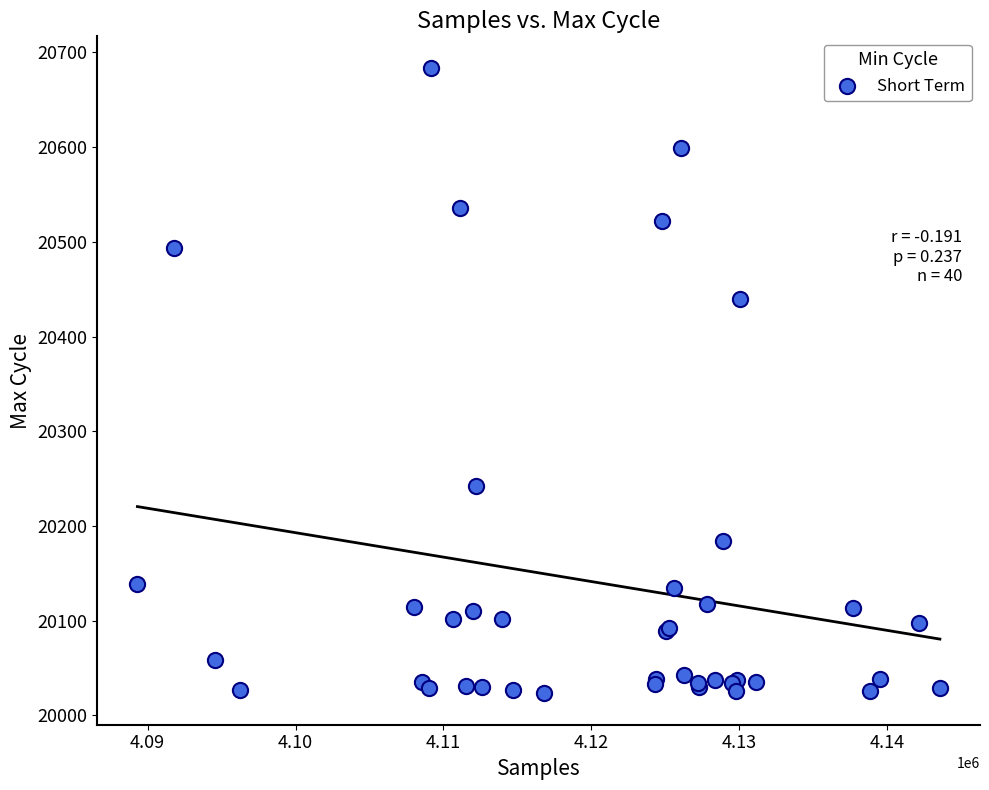

What Y value in the scatter plot is closest to 20353?

20440